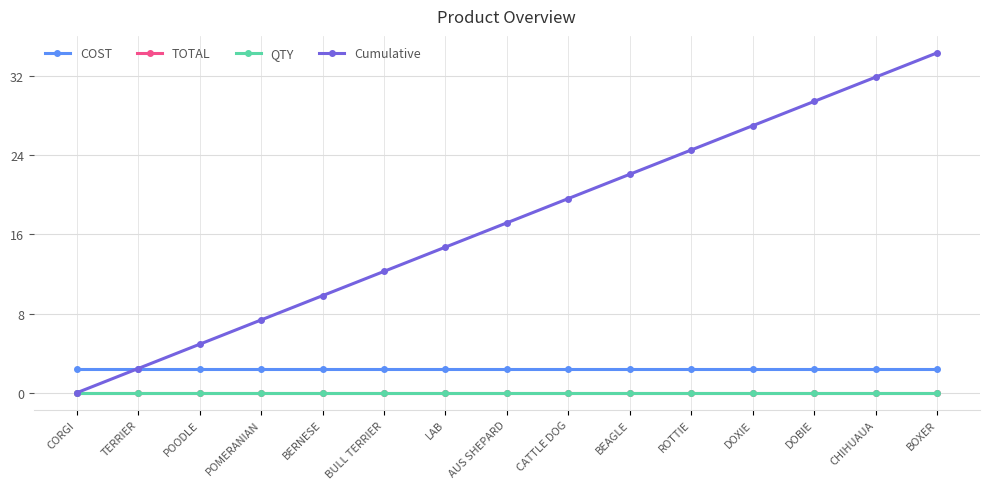

At which category is the sum across all series the highest?

BOXER